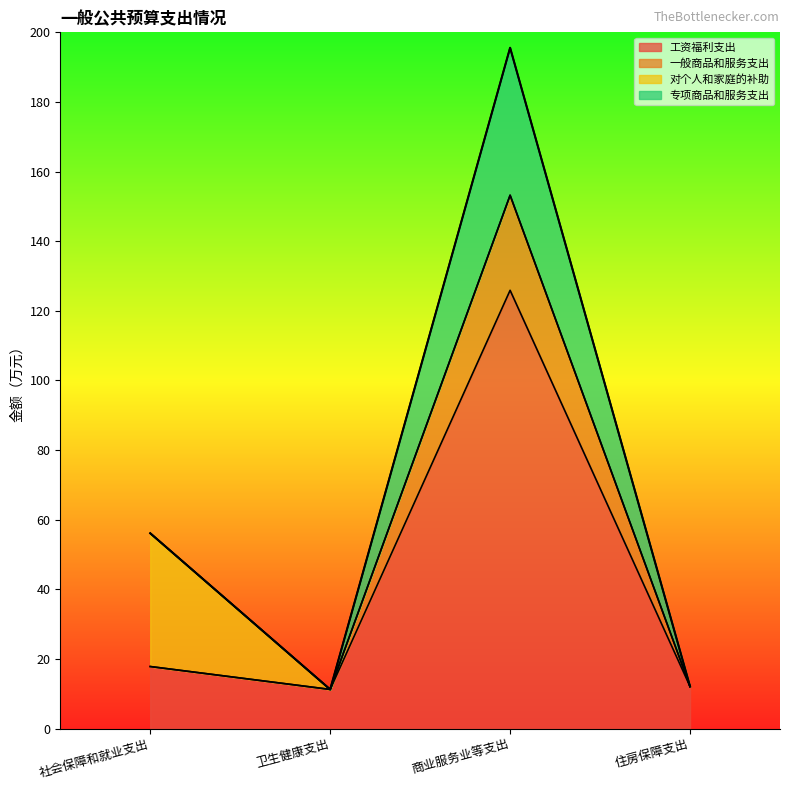

True or false: 工资福利支出 has a value of 11.2 at 卫生健康支出.

True